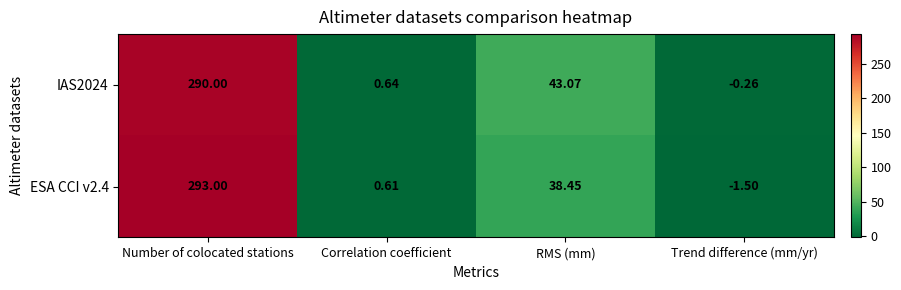

At how many categories does at least one series exceed 59?

1